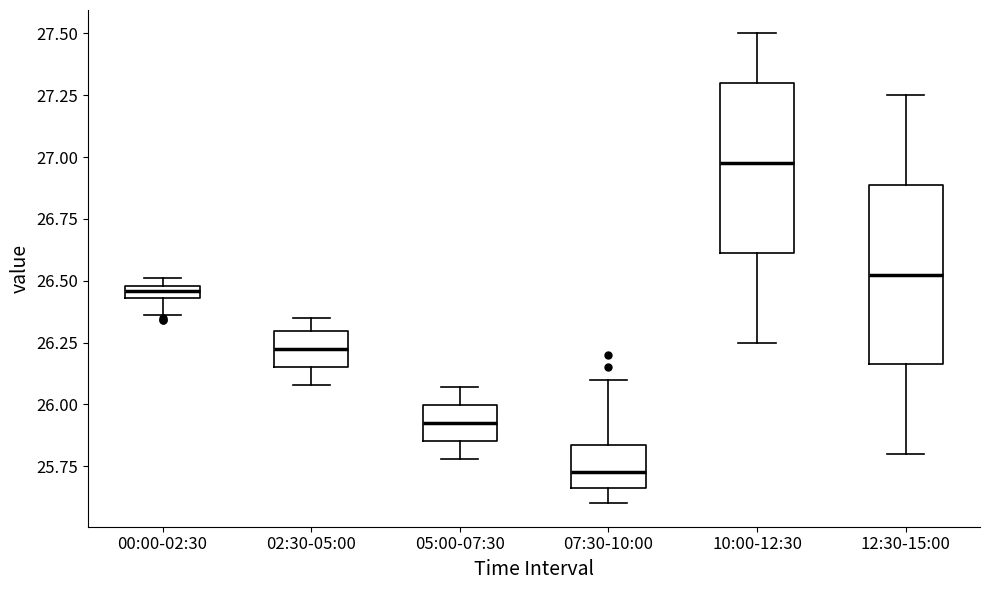

Where is the upper edge of the box for 00:00-02:30 on the y-axis? The values are not printed on the chart, so give them approximately, as read against the axis.

26.50